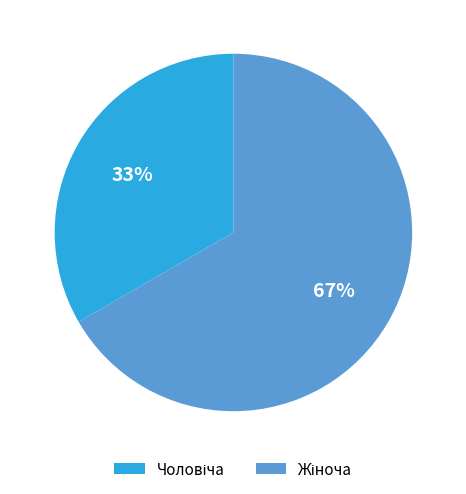

To the nearest percent, what is the average slice percentage?

50%